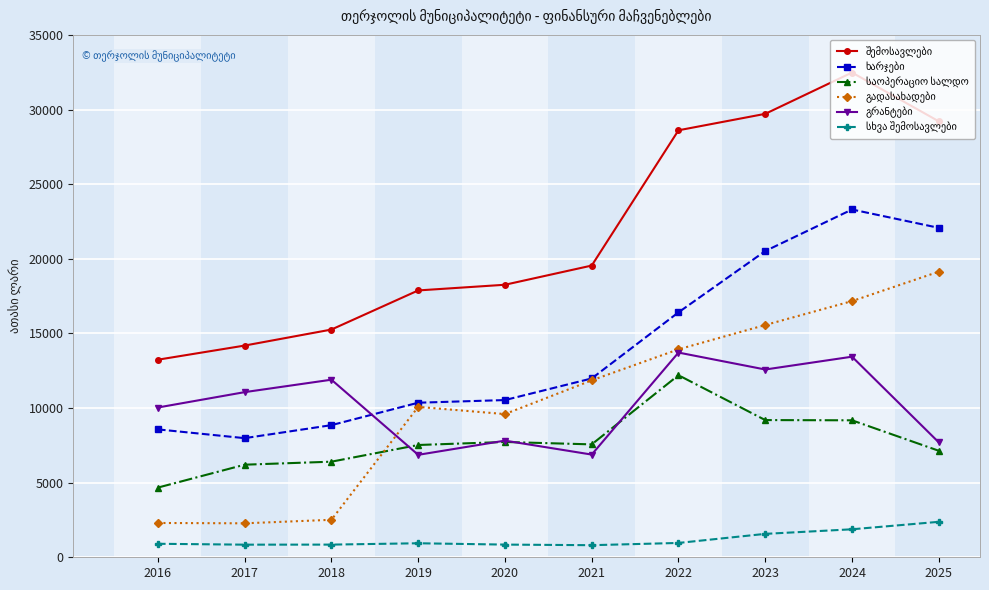

What is the minimum value shown in the chart?

809.9